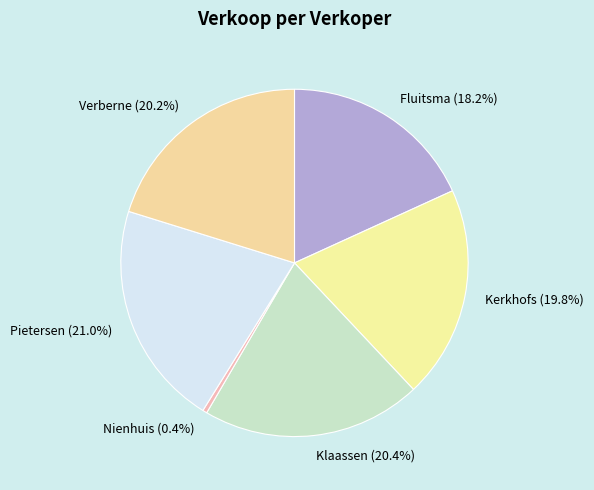

Count the number of slices in the pie.

6